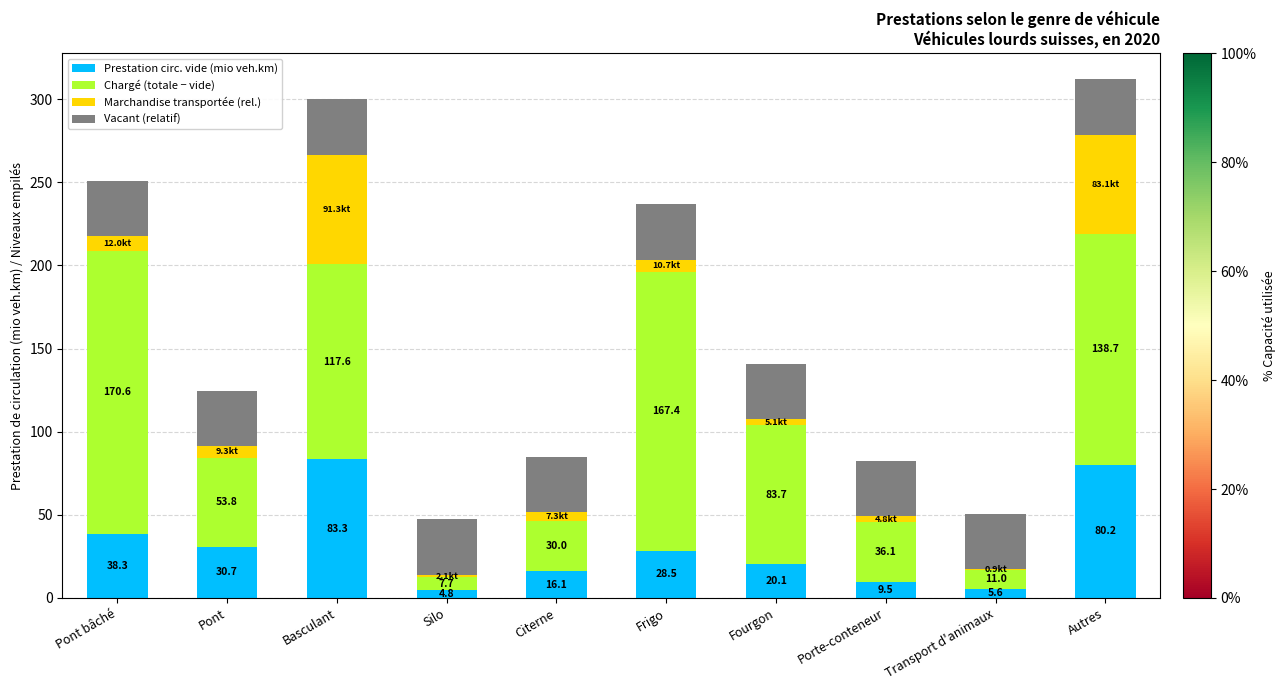

Count the number of data series in this chart.

4